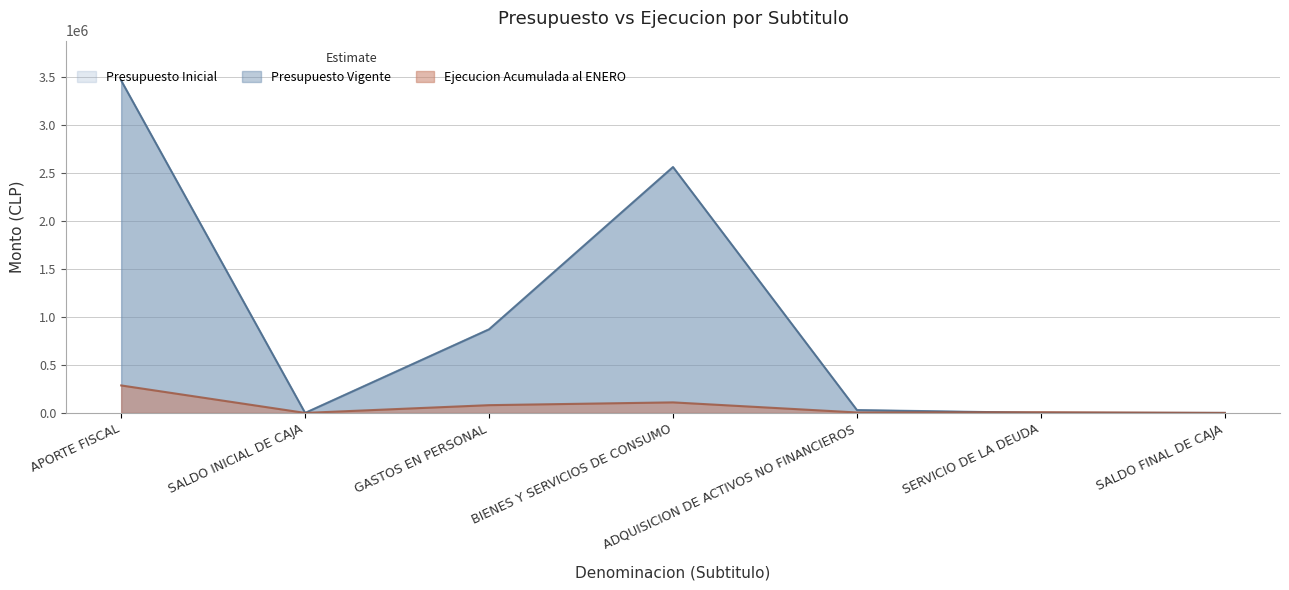

At which label does Presupuesto Vigente reach its peak?

APORTE FISCAL